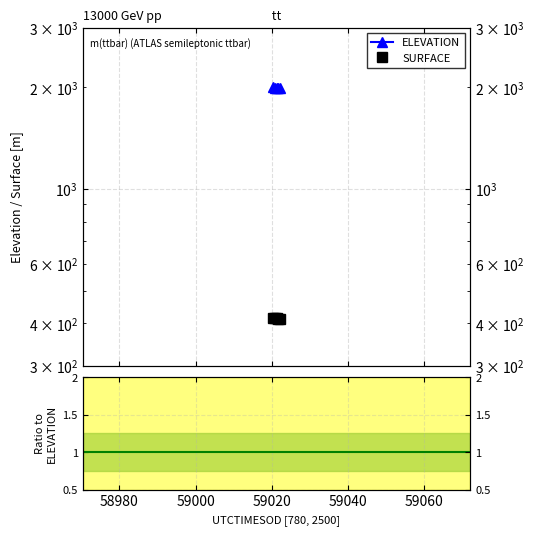

Which series changed the most between 58980 and 59000?

SURFACE